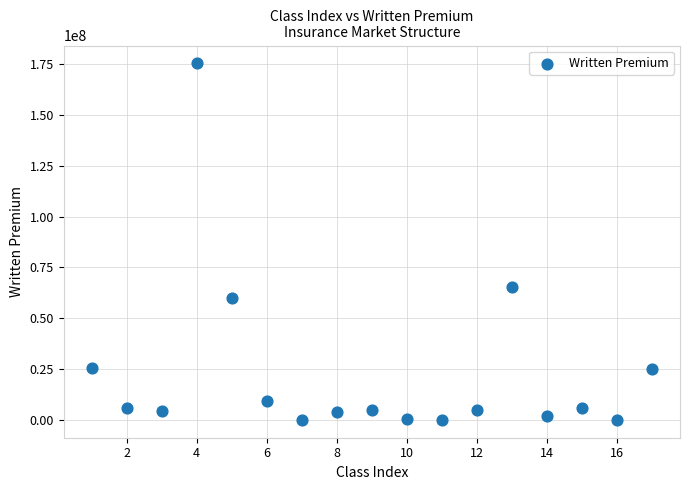

What Y value in the scatter plot is closest to 87663840?

65373029.7